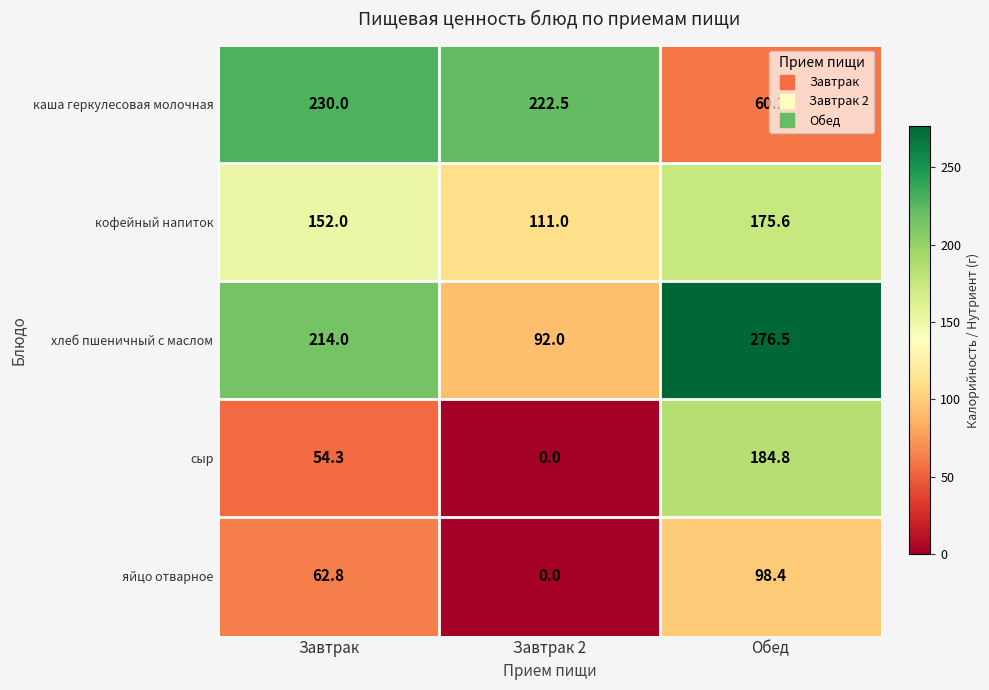

List the labels in order of яйцо отварное value, largest first.

Обед, Завтрак, Завтрак 2